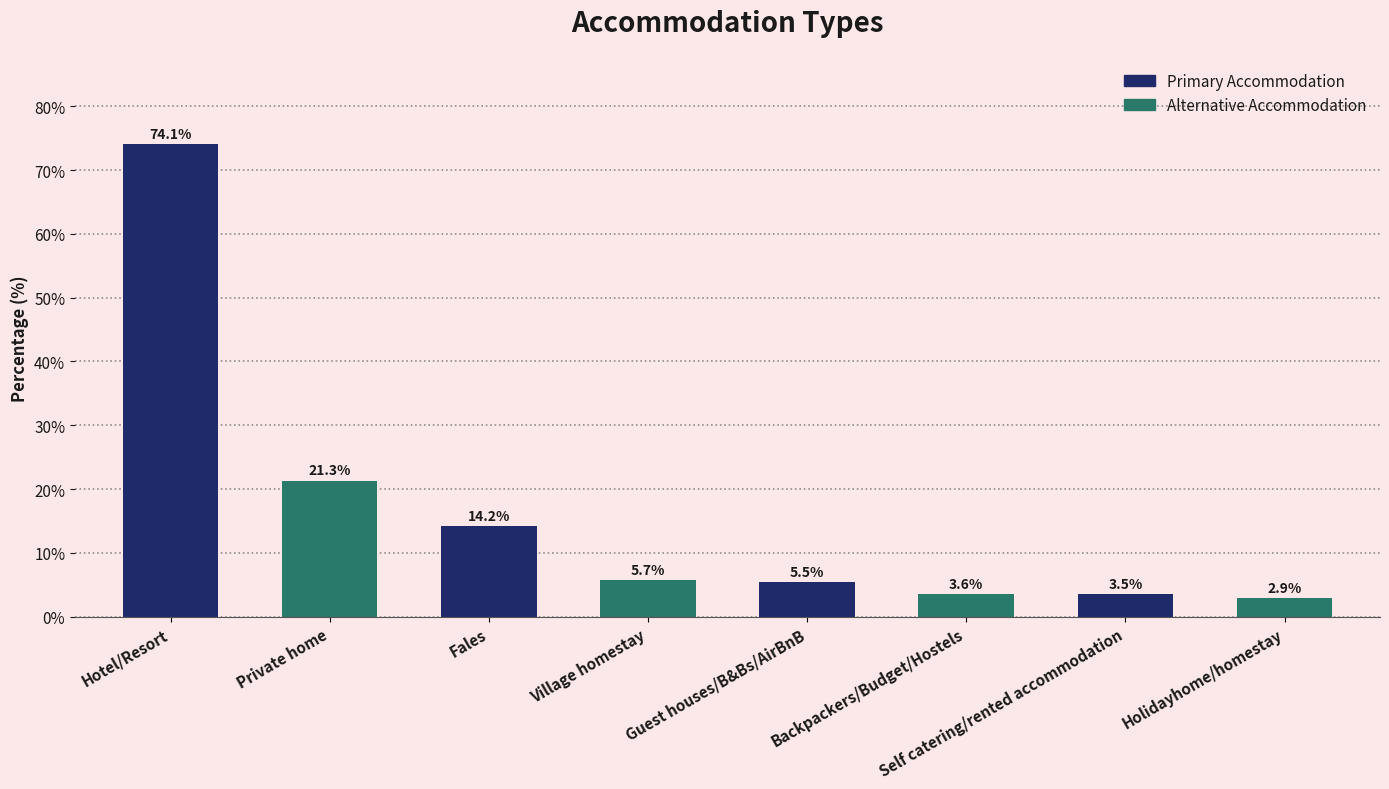

Does the chart contain stacked bars?

No